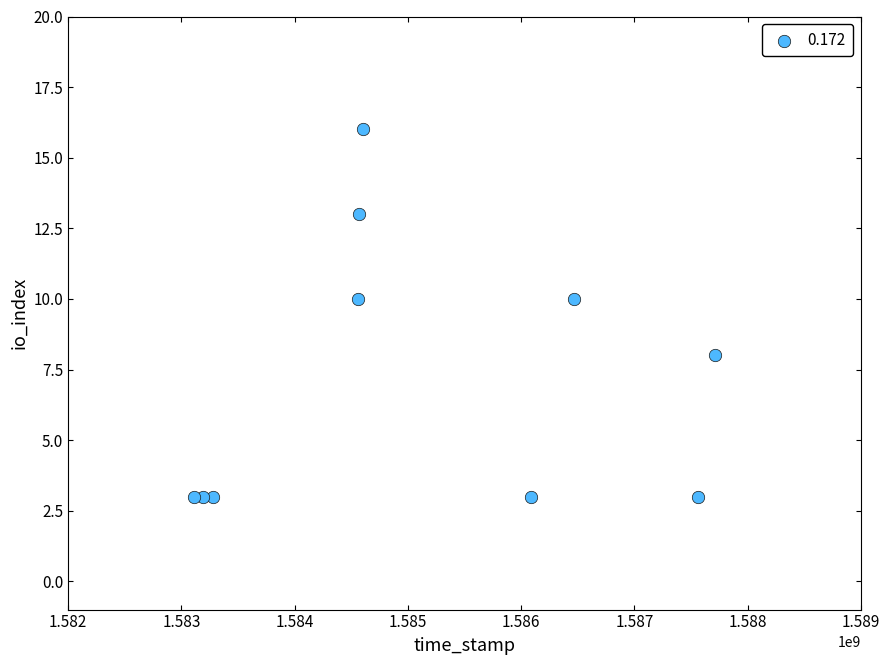

What is the average Y value?

7